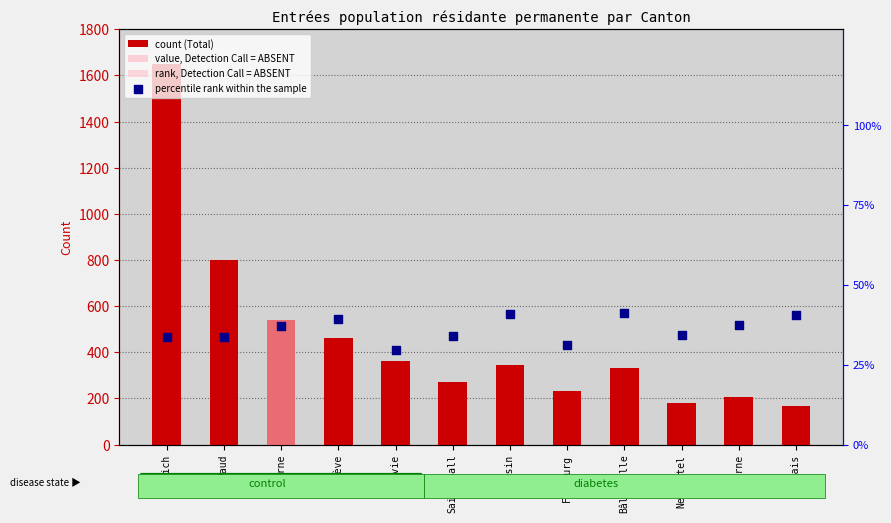

At which category is the sum across all series the highest?

Zurich